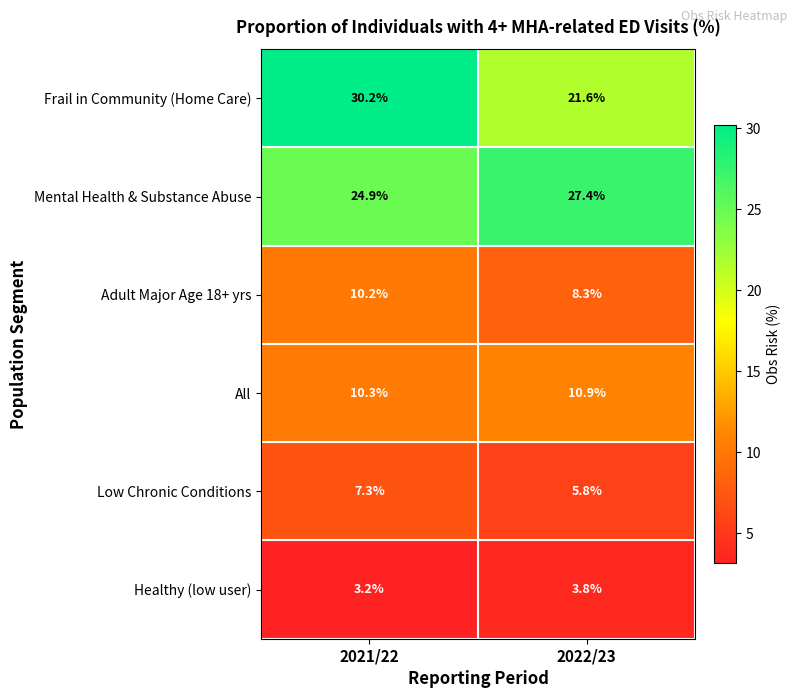

What is the total value across all series at 2022/23?

77.8